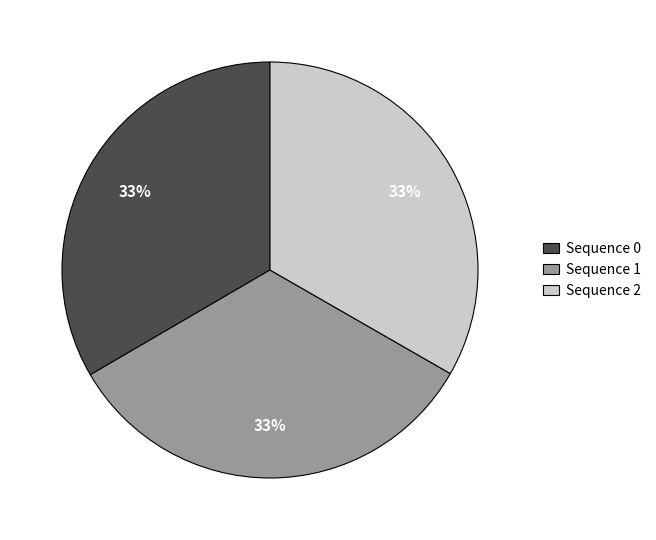

To the nearest percent, what is the combined percentage of Sequence 0 and Sequence 1?

67%